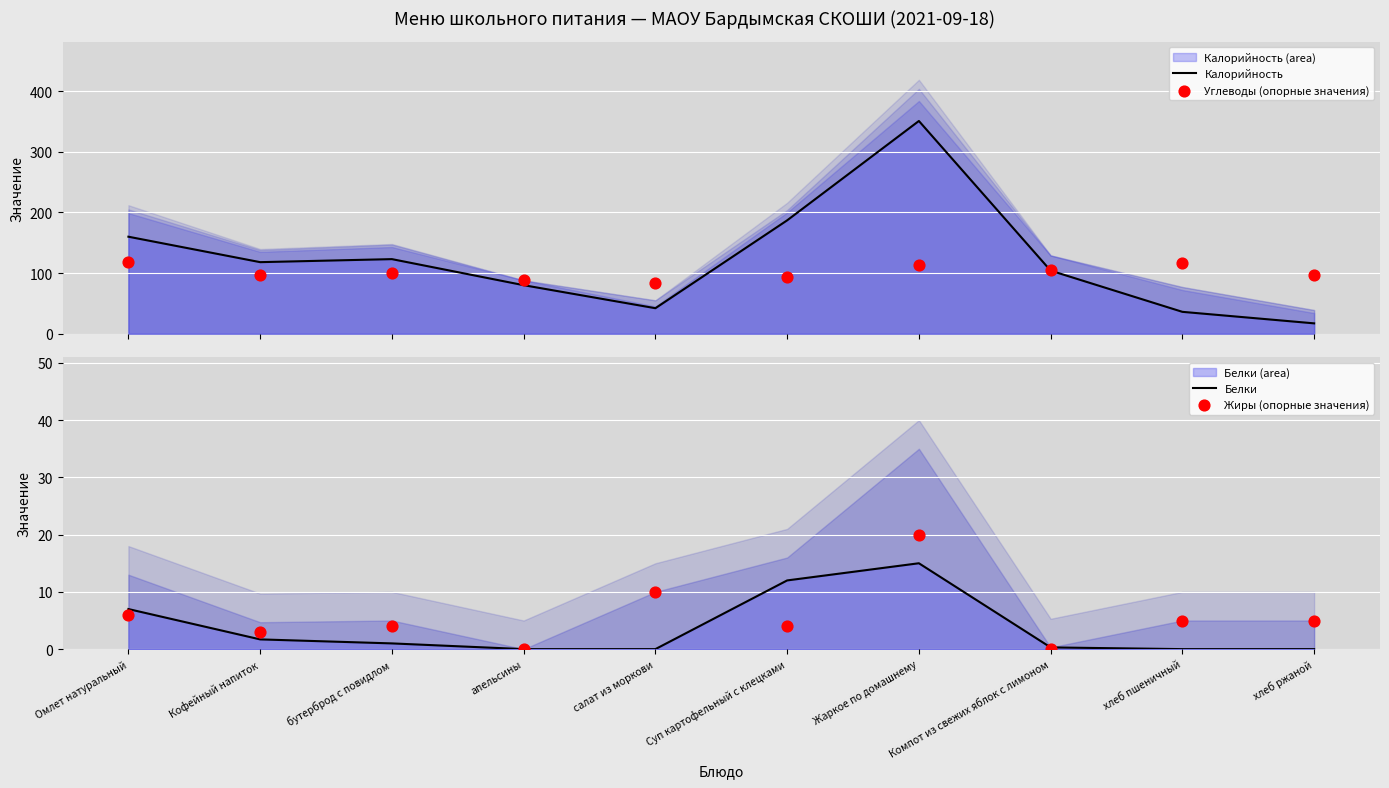

Which series has the largest total across all categories?

Калорийность